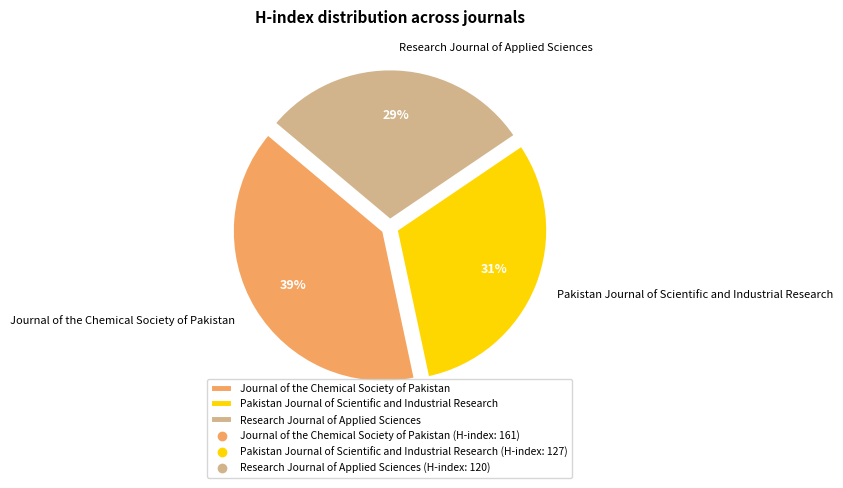

Count the number of slices in the pie.

3